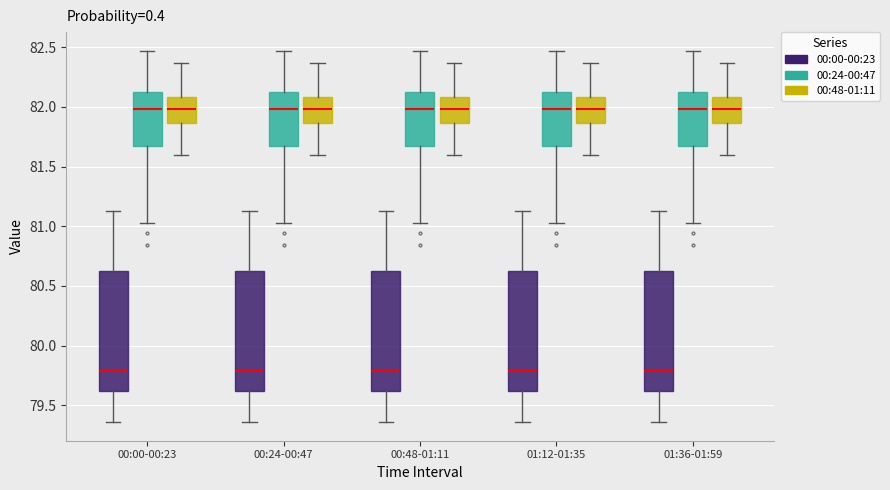

Reading left to right, transcribe this box plot: for each box, give where its median line is, the range the box spans, and where its two whiskers end, as read against the y-axis. The values are not printed on the chart, so give them approximately, as read against the axis.

00:00-00:23 (00:00-00:23): median 79.80, box 79.60 to 80.60, whiskers 79.35 to 81.15
00:00-00:23 (00:24-00:47): median 82.00, box 81.70 to 82.15, whiskers 81.05 to 82.45
00:00-00:23 (00:48-01:11): median 82.00, box 81.85 to 82.10, whiskers 81.60 to 82.35
00:24-00:47 (00:00-00:23): median 79.80, box 79.60 to 80.60, whiskers 79.35 to 81.15
00:24-00:47 (00:24-00:47): median 82.00, box 81.70 to 82.15, whiskers 81.05 to 82.45
00:24-00:47 (00:48-01:11): median 82.00, box 81.85 to 82.10, whiskers 81.60 to 82.35
00:48-01:11 (00:00-00:23): median 79.80, box 79.60 to 80.60, whiskers 79.35 to 81.15
00:48-01:11 (00:24-00:47): median 82.00, box 81.70 to 82.15, whiskers 81.05 to 82.45
00:48-01:11 (00:48-01:11): median 82.00, box 81.85 to 82.10, whiskers 81.60 to 82.35
01:12-01:35 (00:00-00:23): median 79.80, box 79.60 to 80.60, whiskers 79.35 to 81.15
01:12-01:35 (00:24-00:47): median 82.00, box 81.70 to 82.15, whiskers 81.05 to 82.45
01:12-01:35 (00:48-01:11): median 82.00, box 81.85 to 82.10, whiskers 81.60 to 82.35
01:36-01:59 (00:00-00:23): median 79.80, box 79.60 to 80.60, whiskers 79.35 to 81.15
01:36-01:59 (00:24-00:47): median 82.00, box 81.70 to 82.15, whiskers 81.05 to 82.45
01:36-01:59 (00:48-01:11): median 82.00, box 81.85 to 82.10, whiskers 81.60 to 82.35